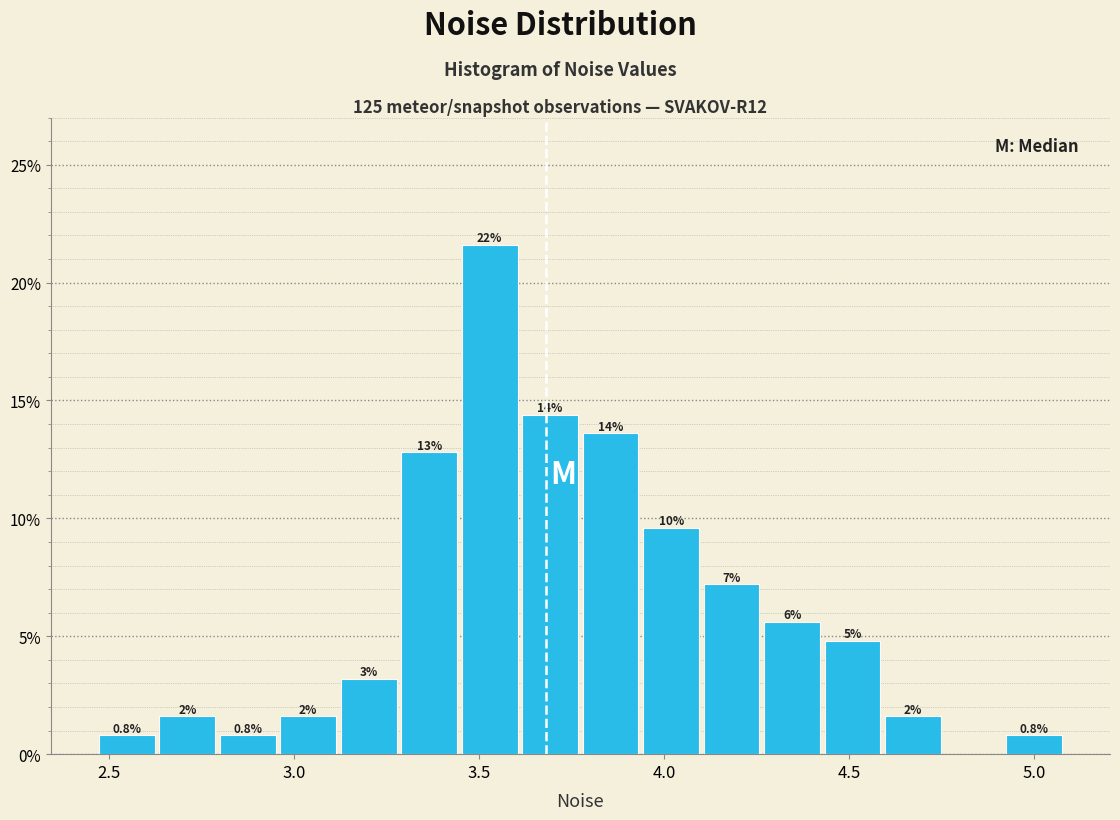

Around what value on the x-axis is the tallest bar? Give the approximate position of its centre, as read against the axis.

3.55